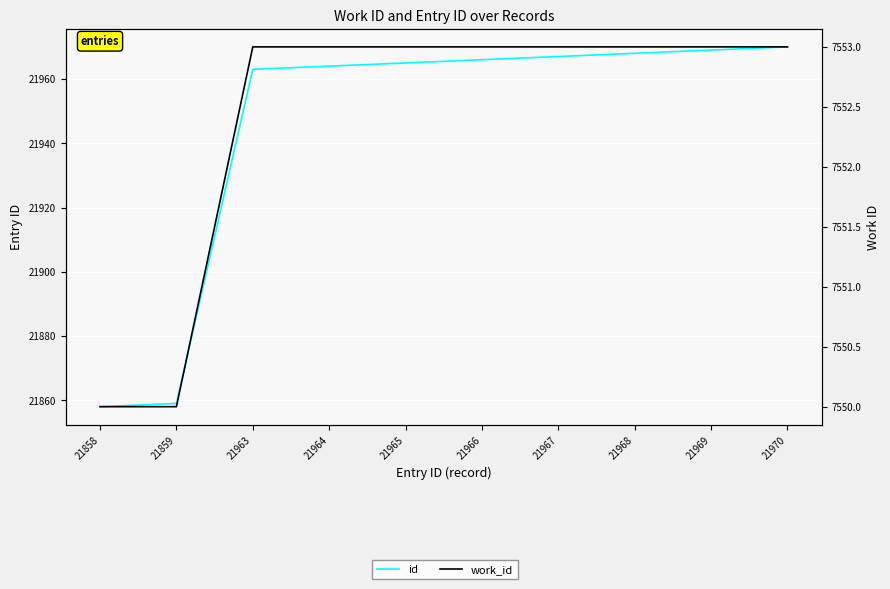

How many data points in id are above 21966?

4